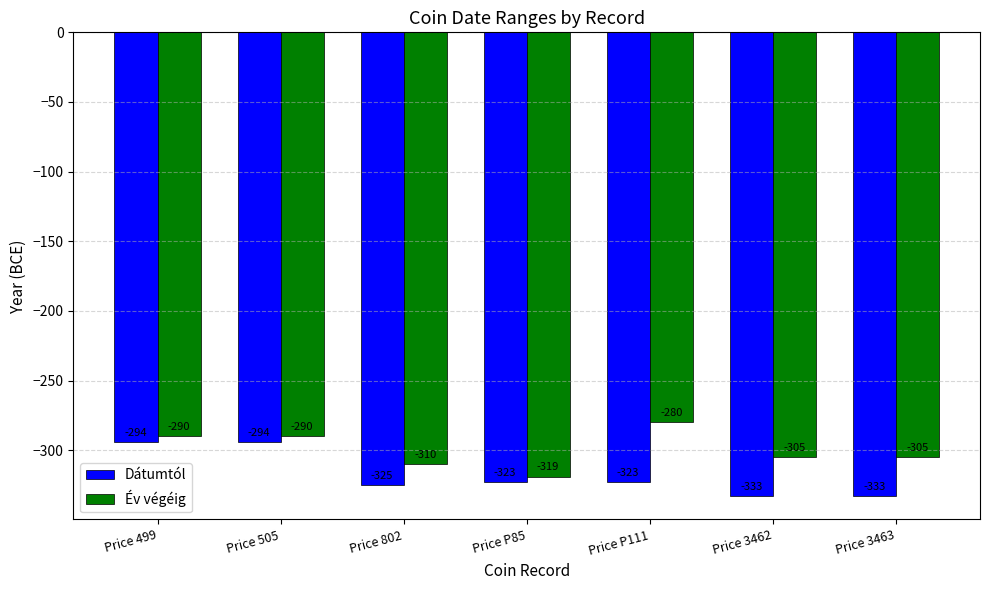

What is the value of the Év végéig bar at the 2nd from the left?

-290